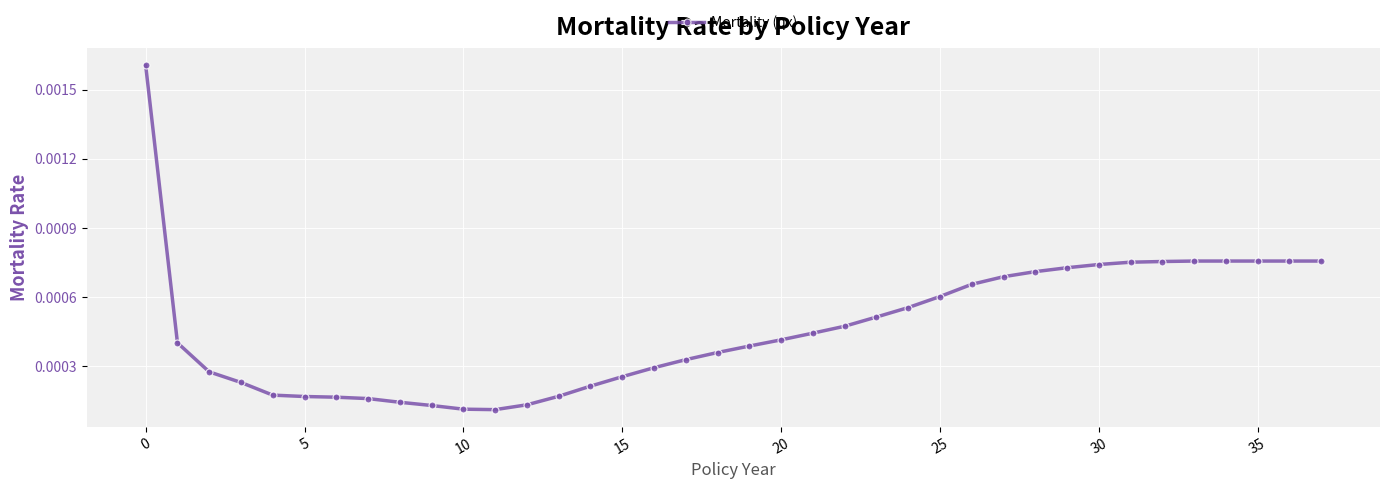

How many categories are shown in the chart?

38